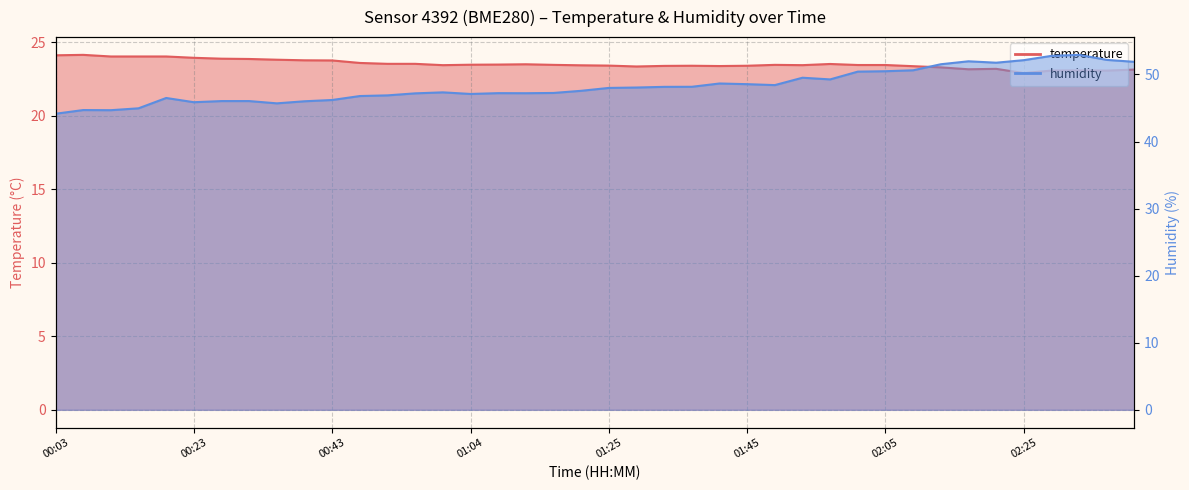

What is the total value across all series at 02:41?

75.0